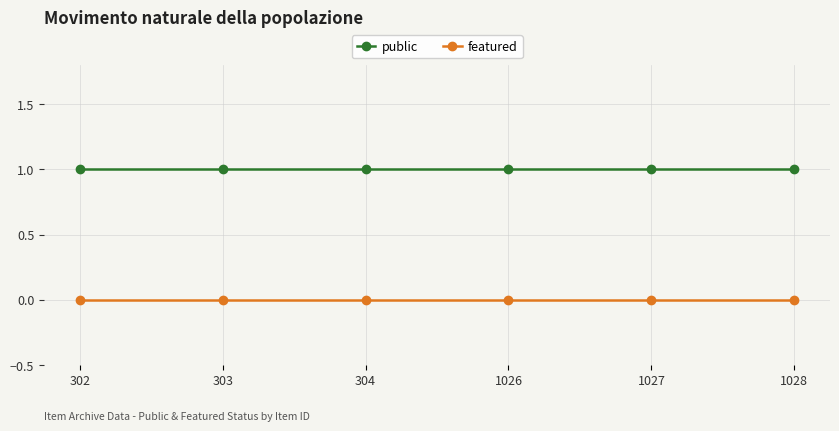

List the series in order of their peak value, lowest first.

featured, public